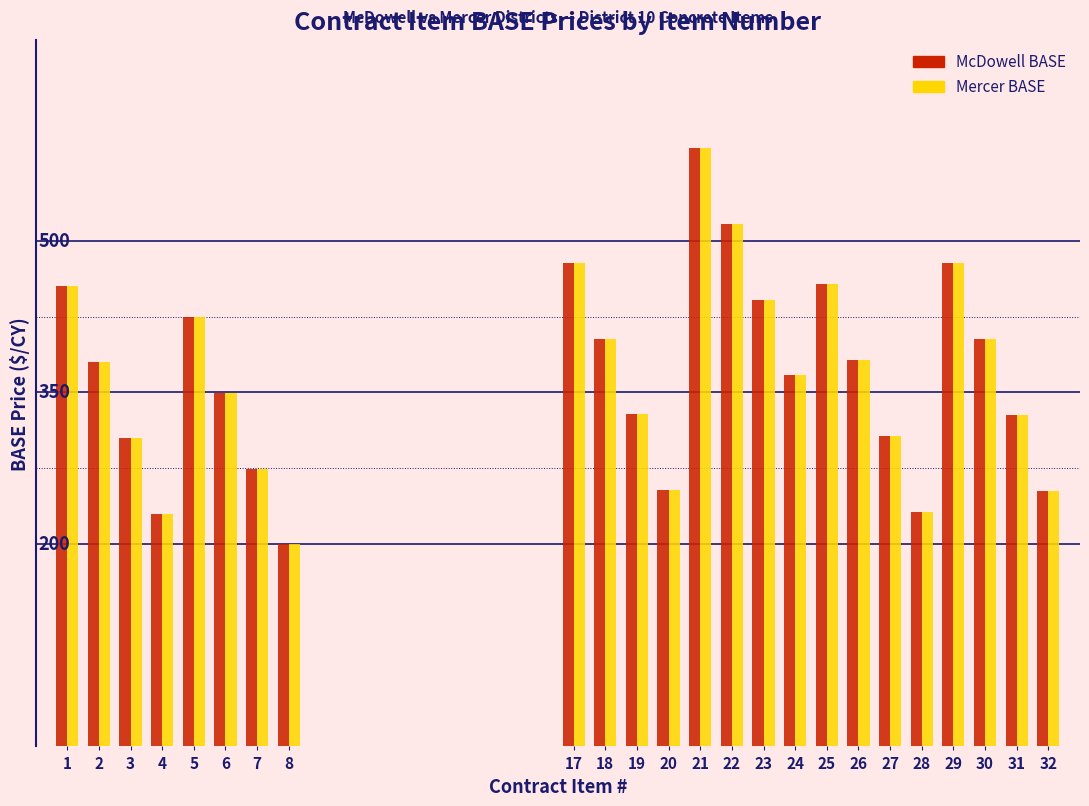

Are the bars horizontal?

No